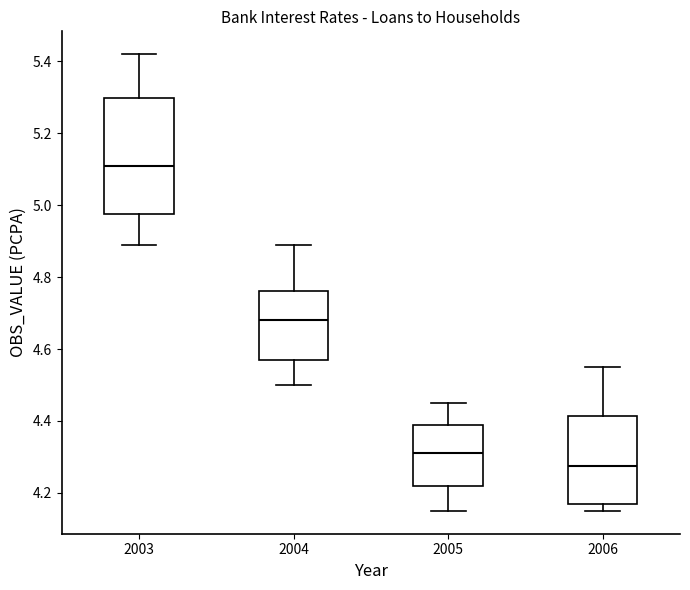

Which box's median line is the highest?

2003